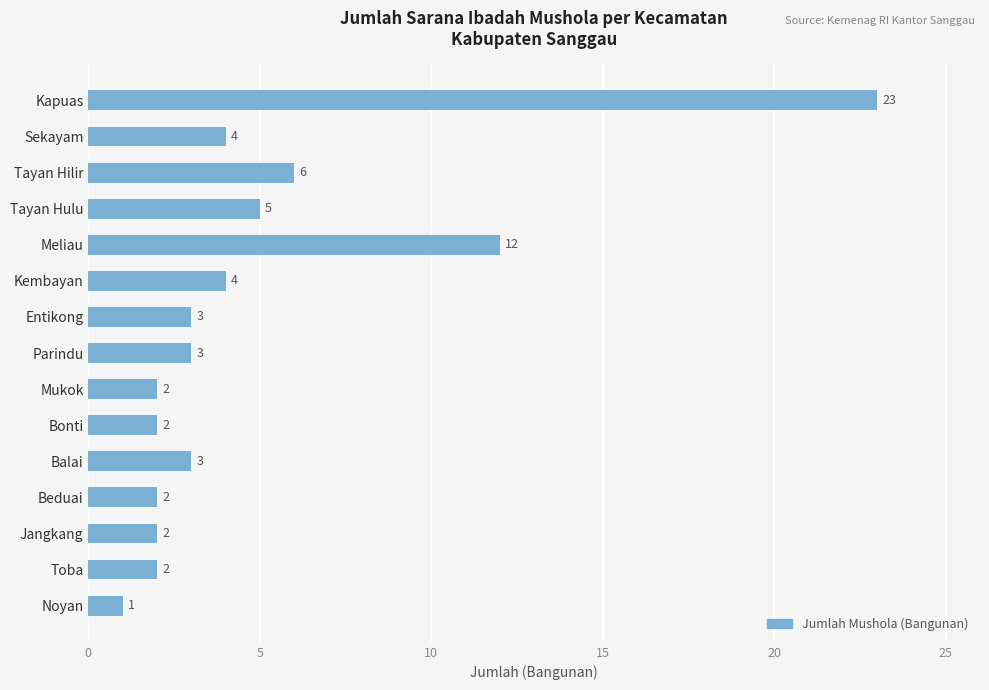

Which label corresponds to the smallest value in the chart?

Noyan